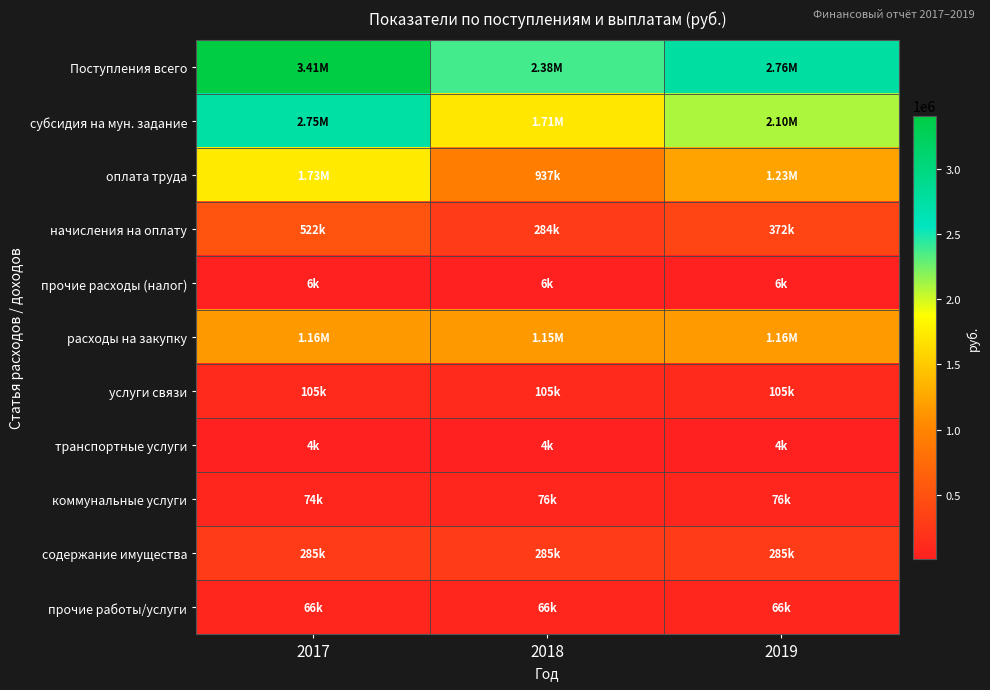

Reading left to right, list all the values displayed in this chart.

Поступления всего: 2017=3411200	2018=2377200	2019=2762200
субсидия на мун. задание: 2017=2748000	2018=1714000	2019=2099000
оплата труда: 2017=1728000	2018=937000	2019=1228000
начисления на оплату: 2017=522000	2018=284000	2019=372000
прочие расходы (налог): 2017=6000	2018=6000	2019=6000
расходы на закупку: 2017=1155200	2018=1150200	2019=1156200
услуги связи: 2017=104790	2018=104790	2019=104790
транспортные услуги: 2017=4000	2018=4000	2019=4000
коммунальные услуги: 2017=74000	2018=76000	2019=76000
содержание имущества: 2017=285000	2018=285000	2019=285000
прочие работы/услуги: 2017=65500	2018=65500	2019=65500